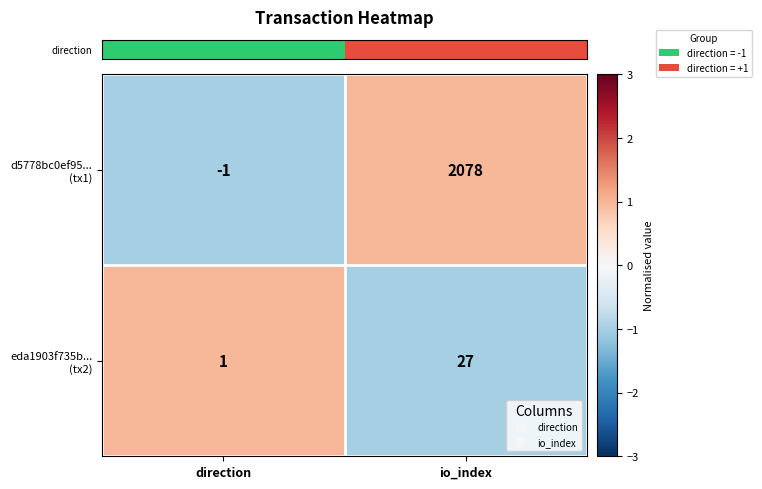

At which category is the sum across all series the highest?

io_index